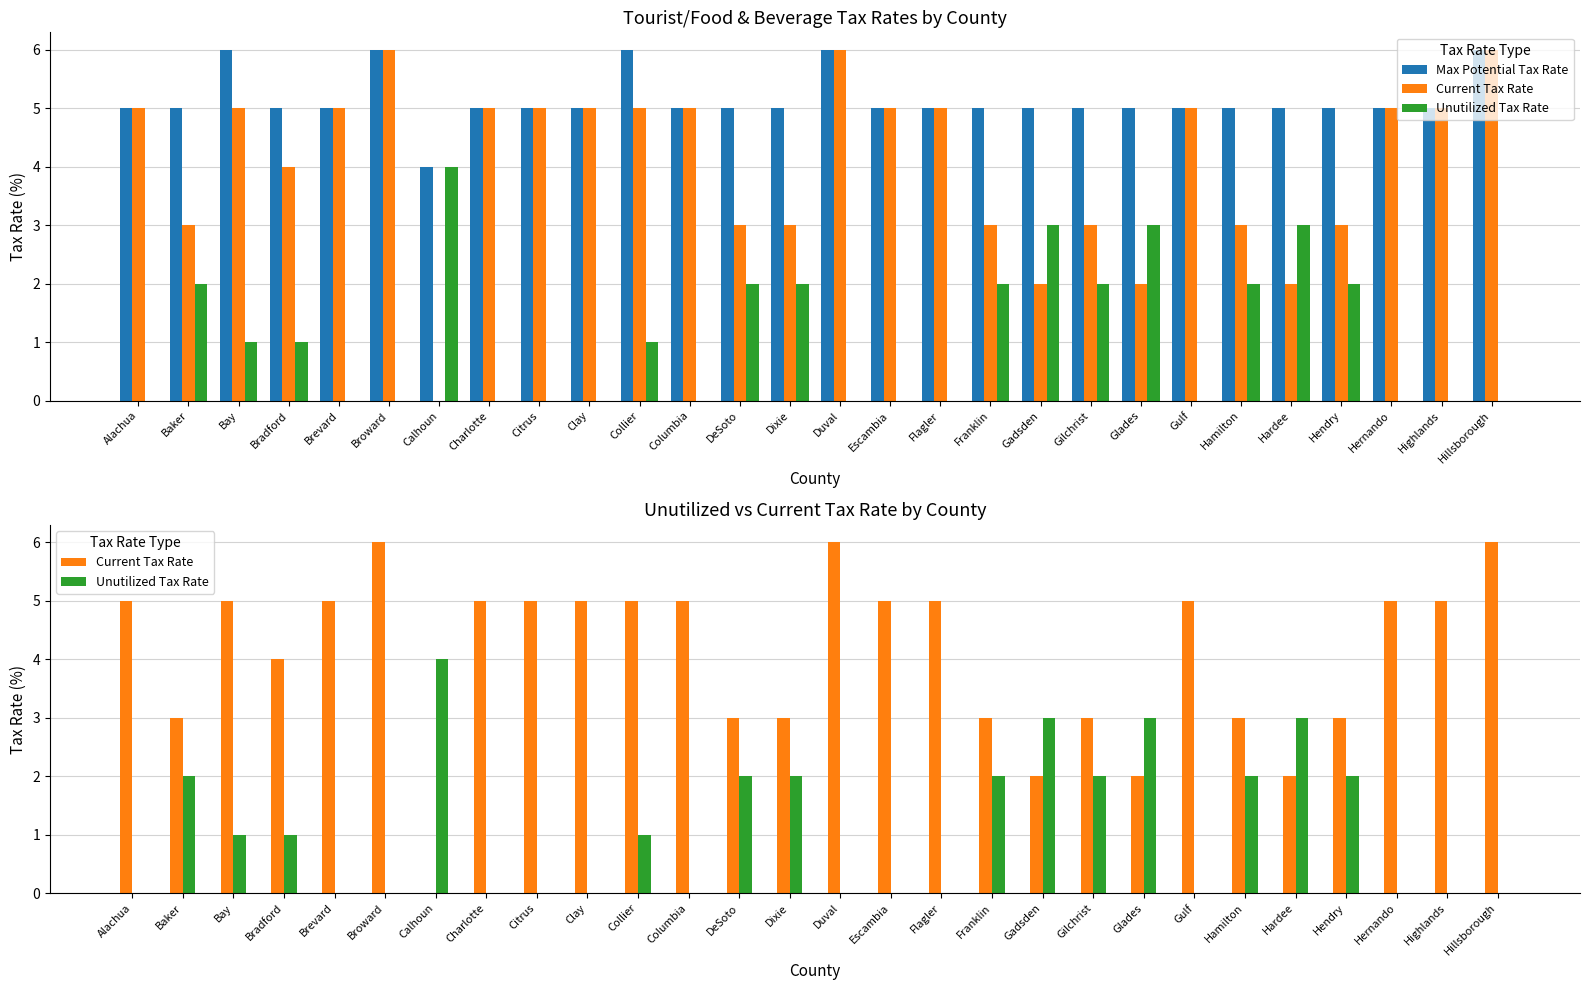

At which label is Unutilized Tax Rate closest to 2?

Baker